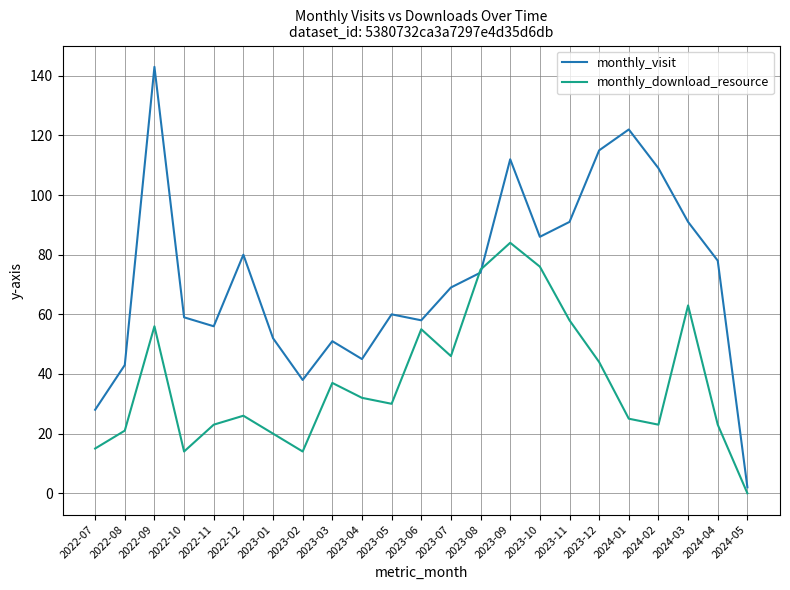

What is the average value of the monthly_visit series?

72